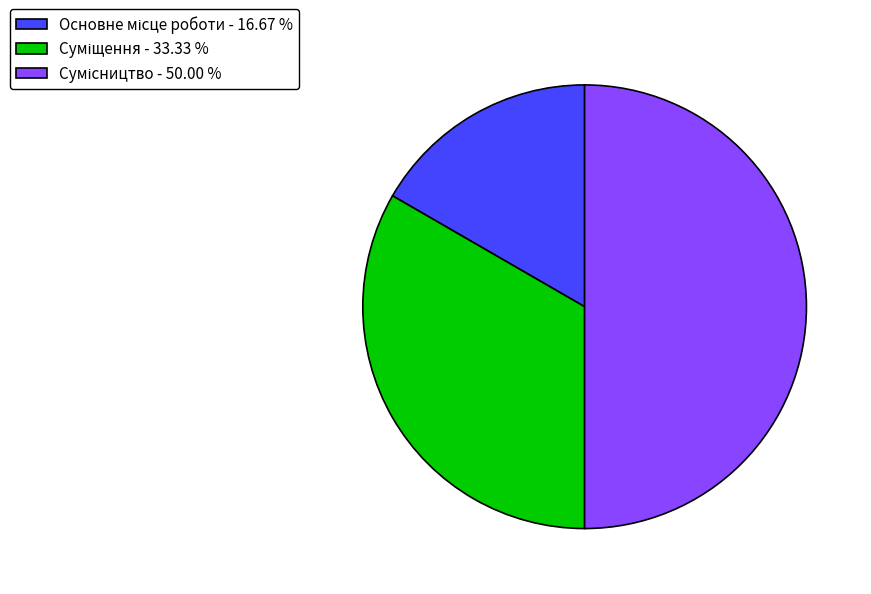

To the nearest percent, what is the average slice percentage?

33%